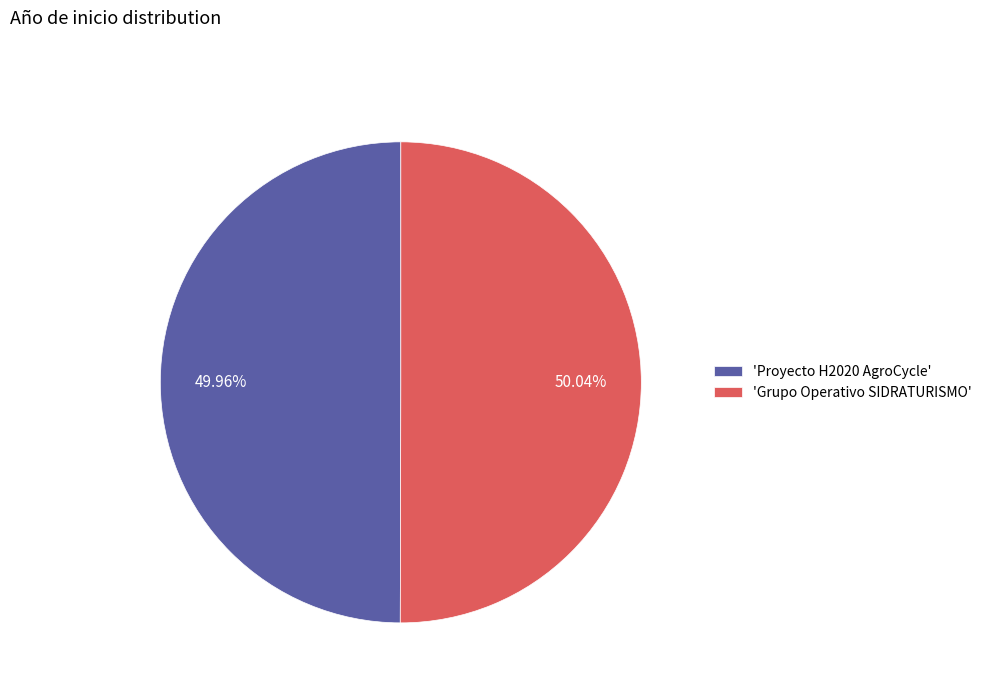

How many segments does this pie chart have?

2